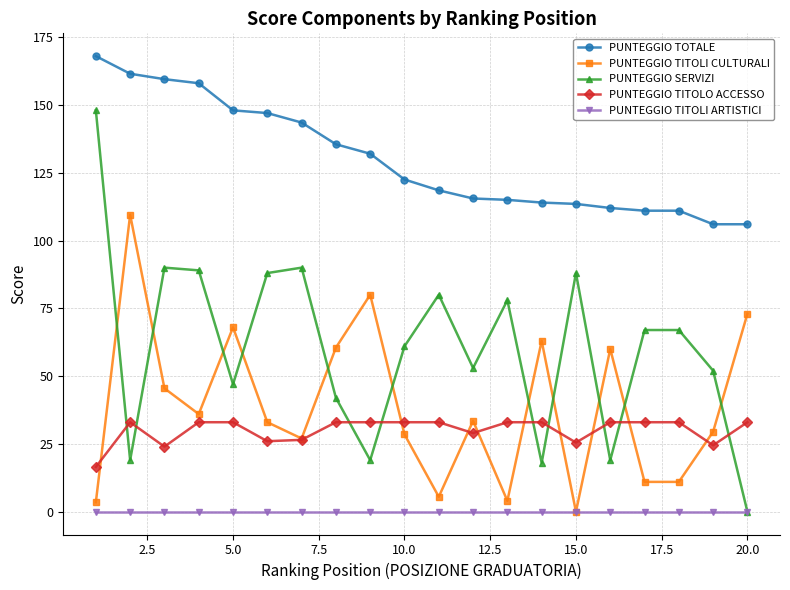

What is the minimum value for PUNTEGGIO TITOLO ACCESSO?

16.5